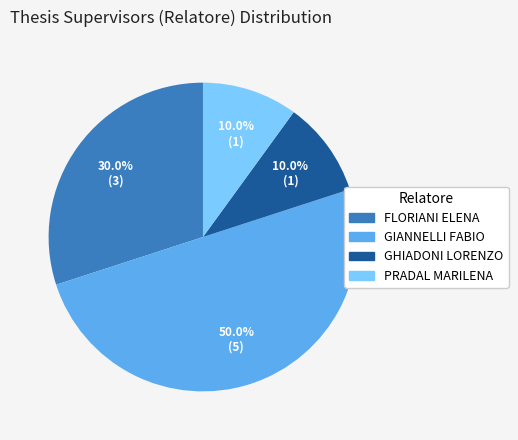

Which category has the biggest portion of the pie?

GIANNELLI FABIO